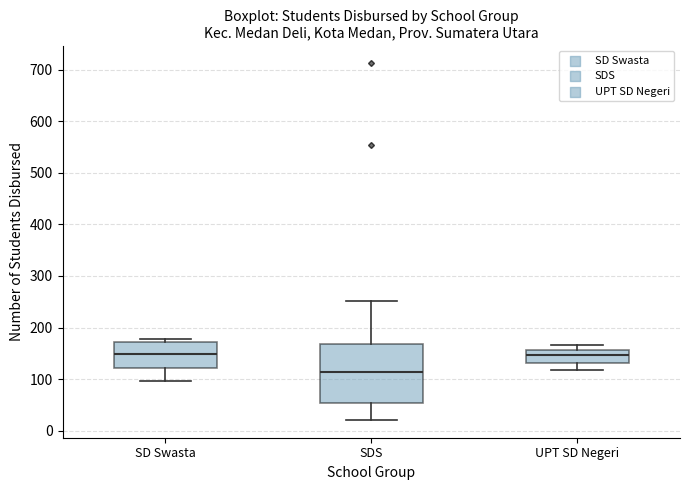

Comparing the boxes themselves (not the whiskers), which one is the tallest?

SDS